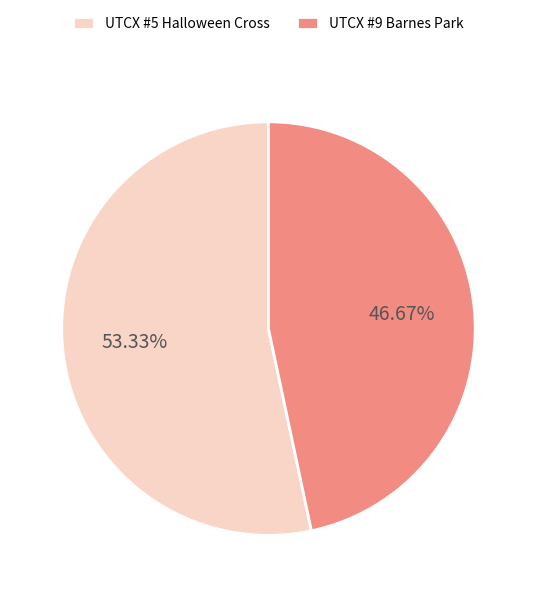

Which slice is the smallest?

UTCX #9 Barnes Park